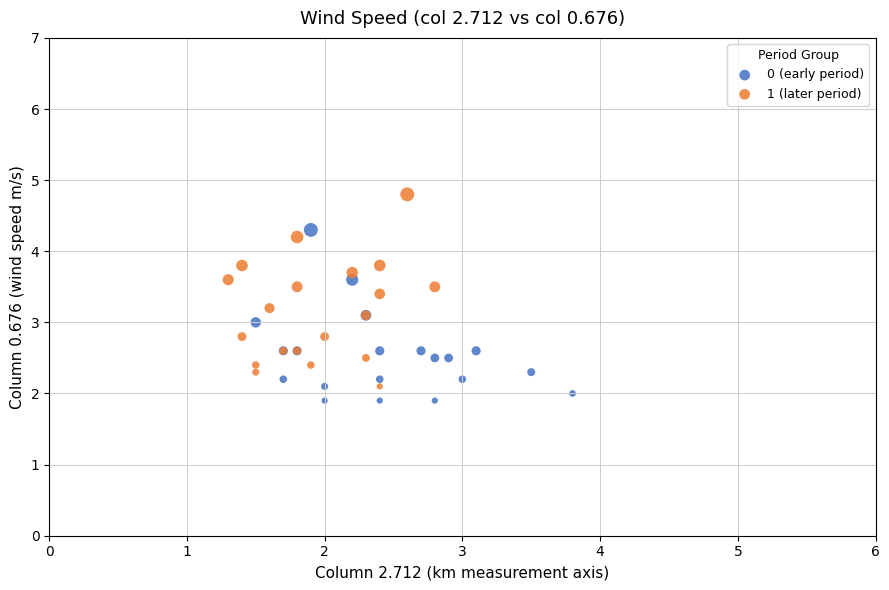

Which series contains the highest Y value?

1 (later period)